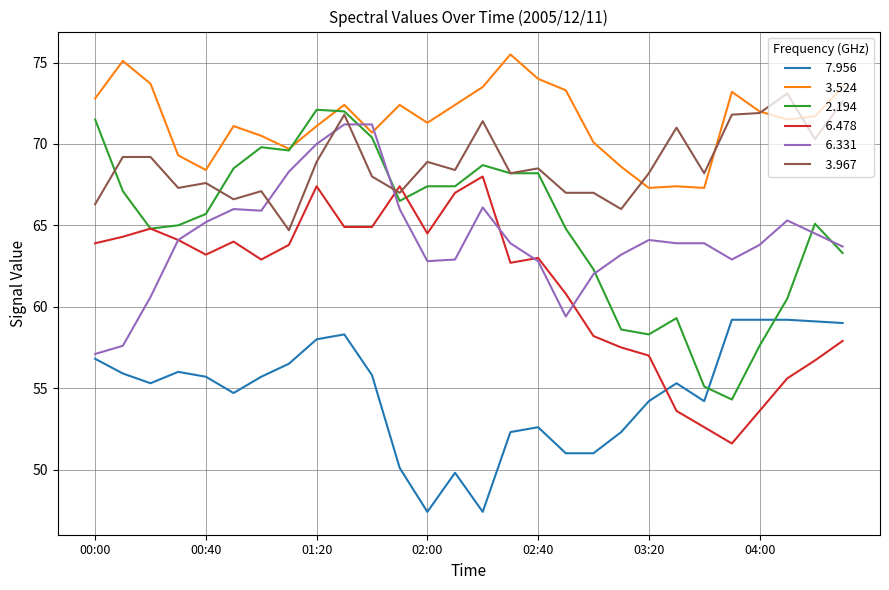

What is the greatest value displayed?

75.5